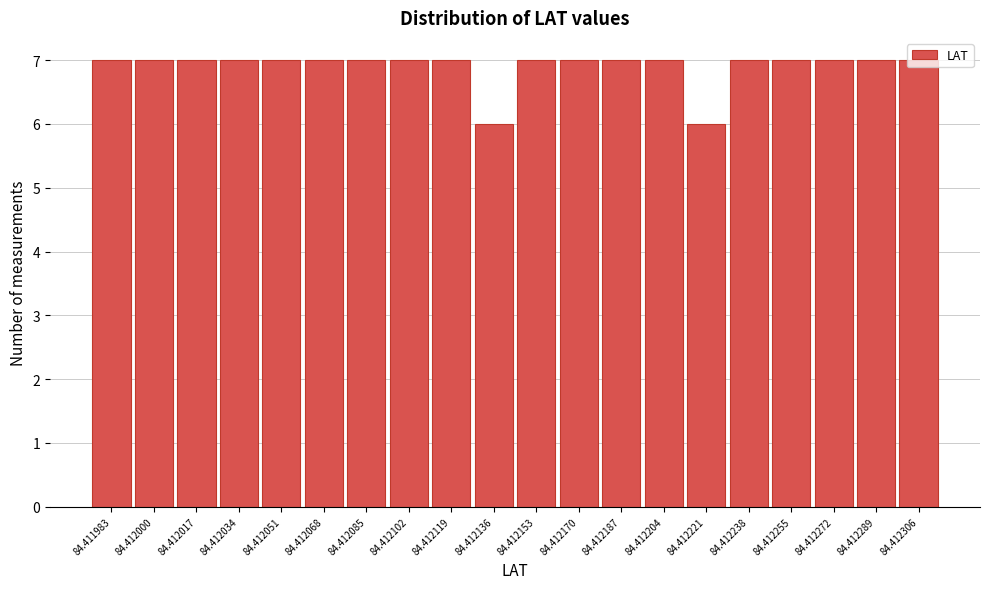

The chart shows a value of 7 at 84.412187. True or false?

True